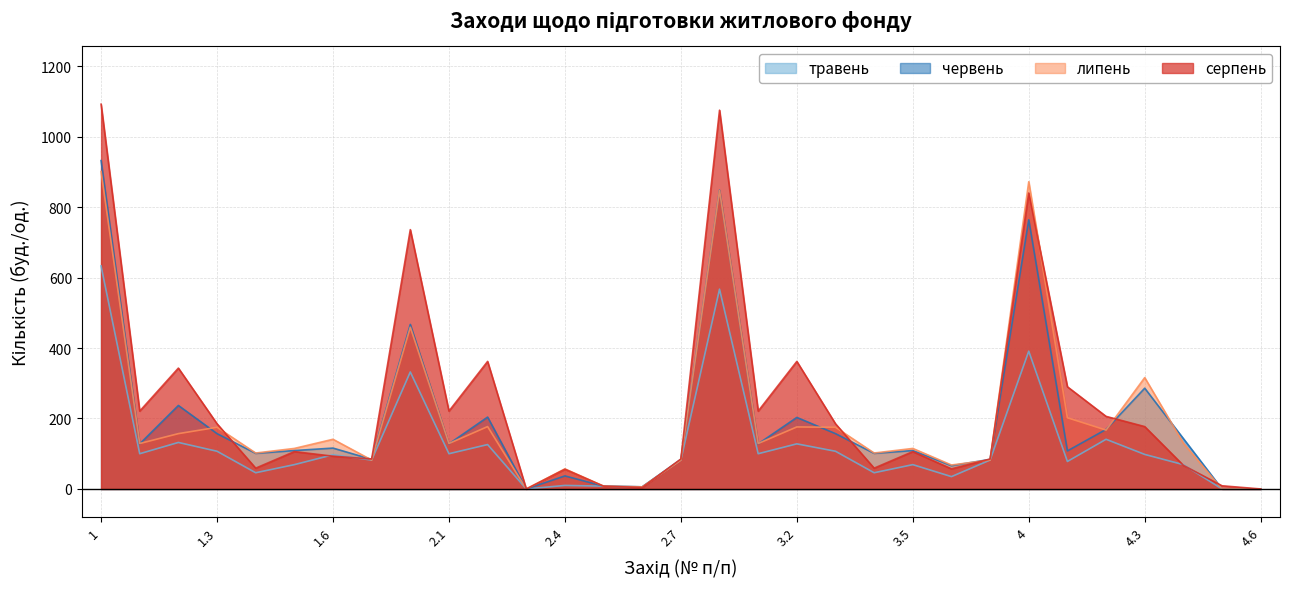

What is the difference between the second highest and minimum values in the серпень series?

1075